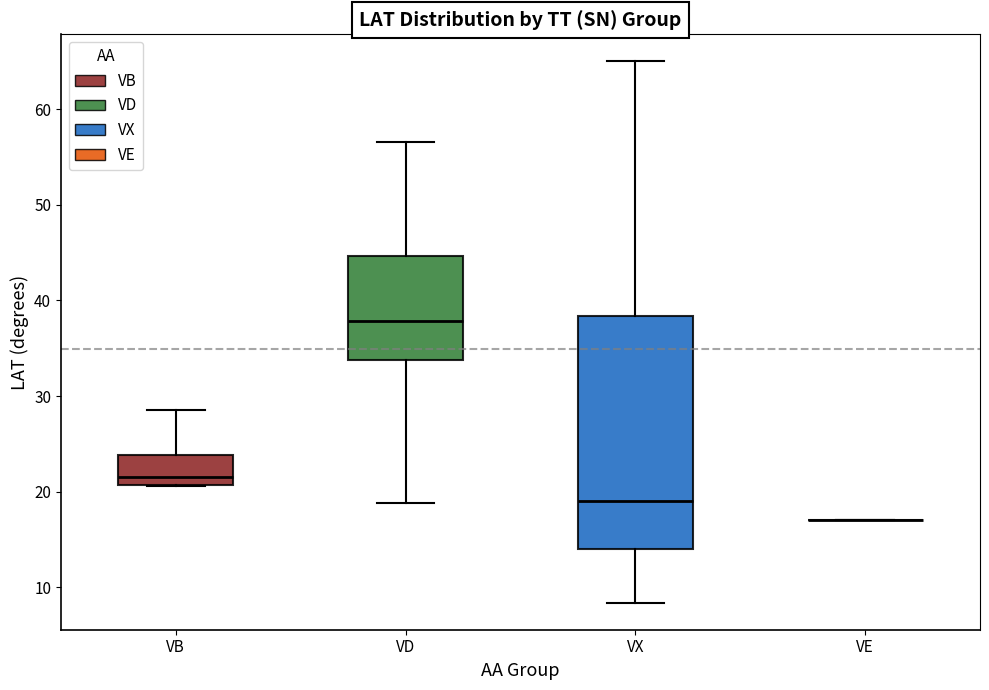

Where does the median line of the box for VB sit on the y-axis? The values are not printed on the chart, so give them approximately, as read against the axis.

22